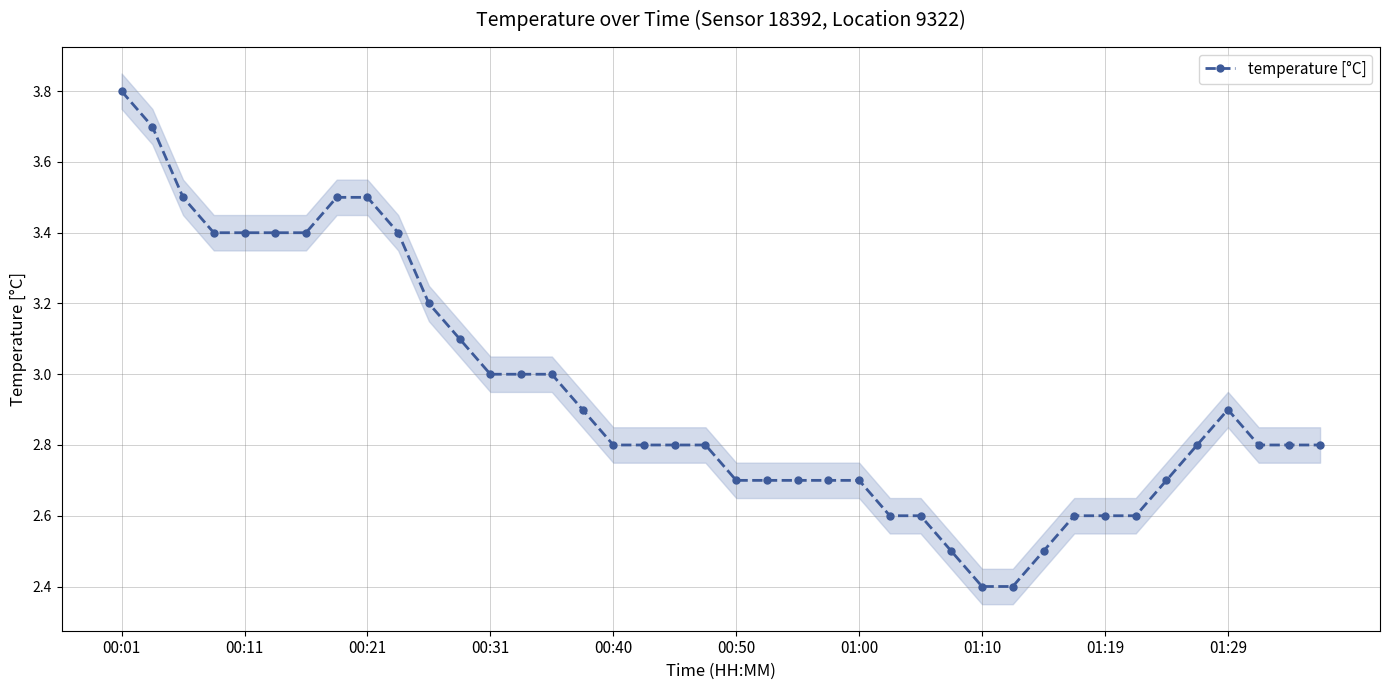

Reading left to right, extract all data points from this chart.

3.8	3.7	3.5	3.4	3.4	3.4	3.4	3.5	3.5	3.4	3.2	3.1	3.0	3.0	3.0	2.9	2.8	2.8	2.8	2.8	2.7	2.7	2.7	2.7	2.7	2.6	2.6	2.5	2.4	2.4	2.5	2.6	2.6	2.6	2.7	2.8	2.9	2.8	2.8	2.8